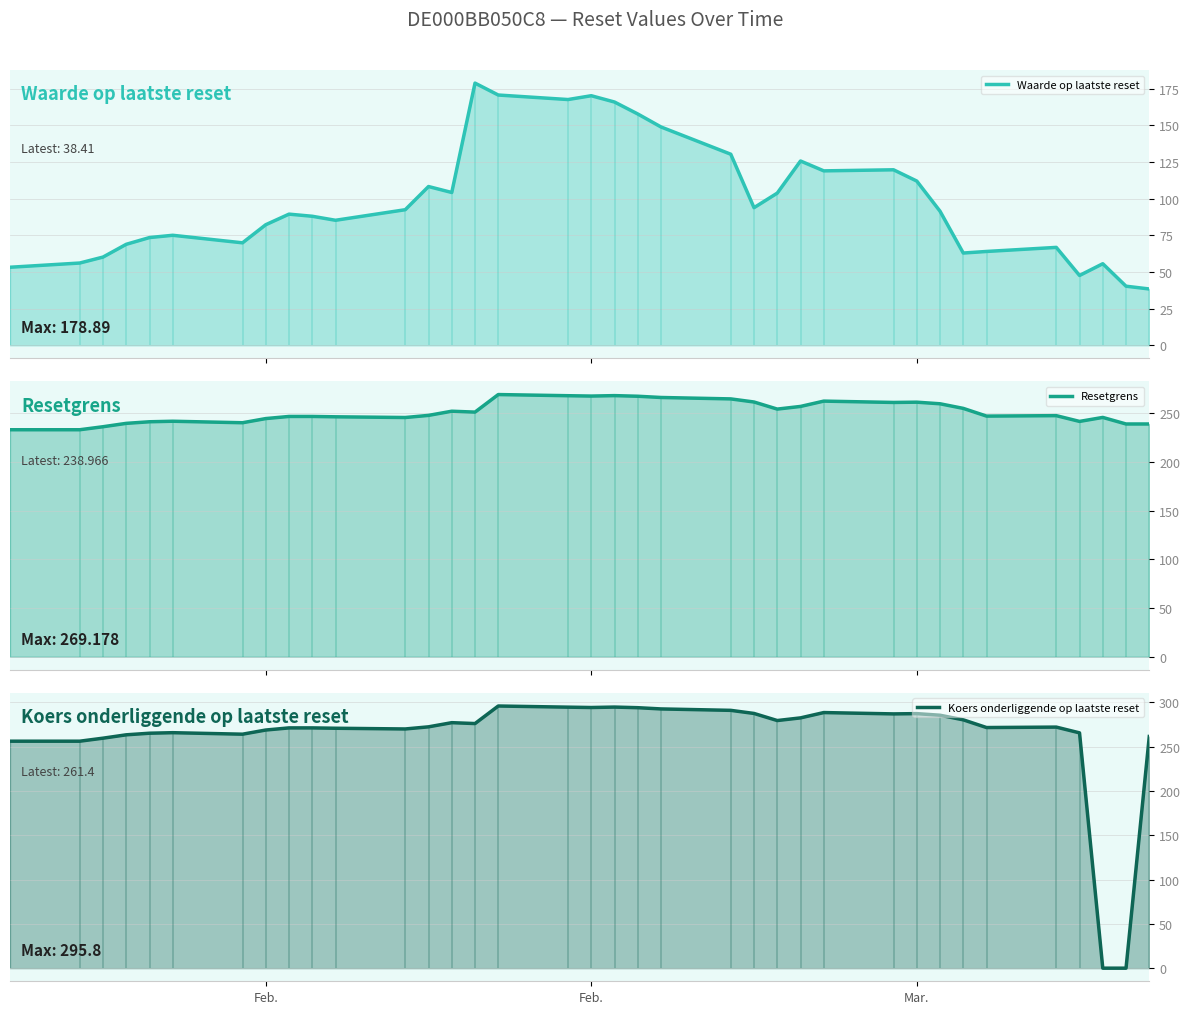

Is the value of Koers onderliggende op laatste reset at 11 greater than the value of Waarde op laatste reset at 11?

Yes